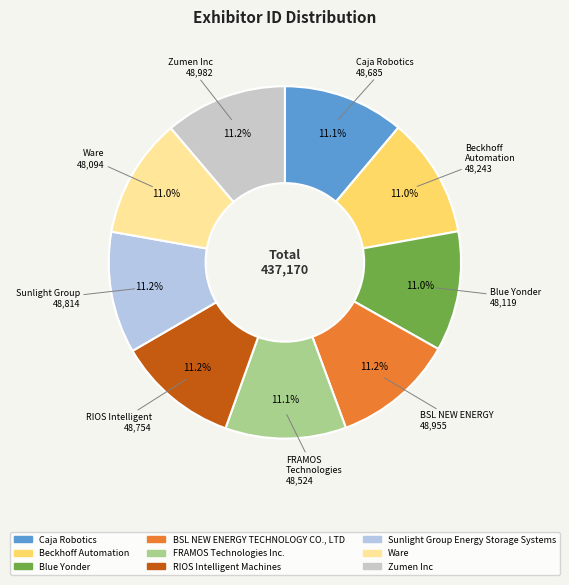

True or false: BSL NEW ENERGY TECHNOLOGY CO., LTD accounts for 11% of the total.

True